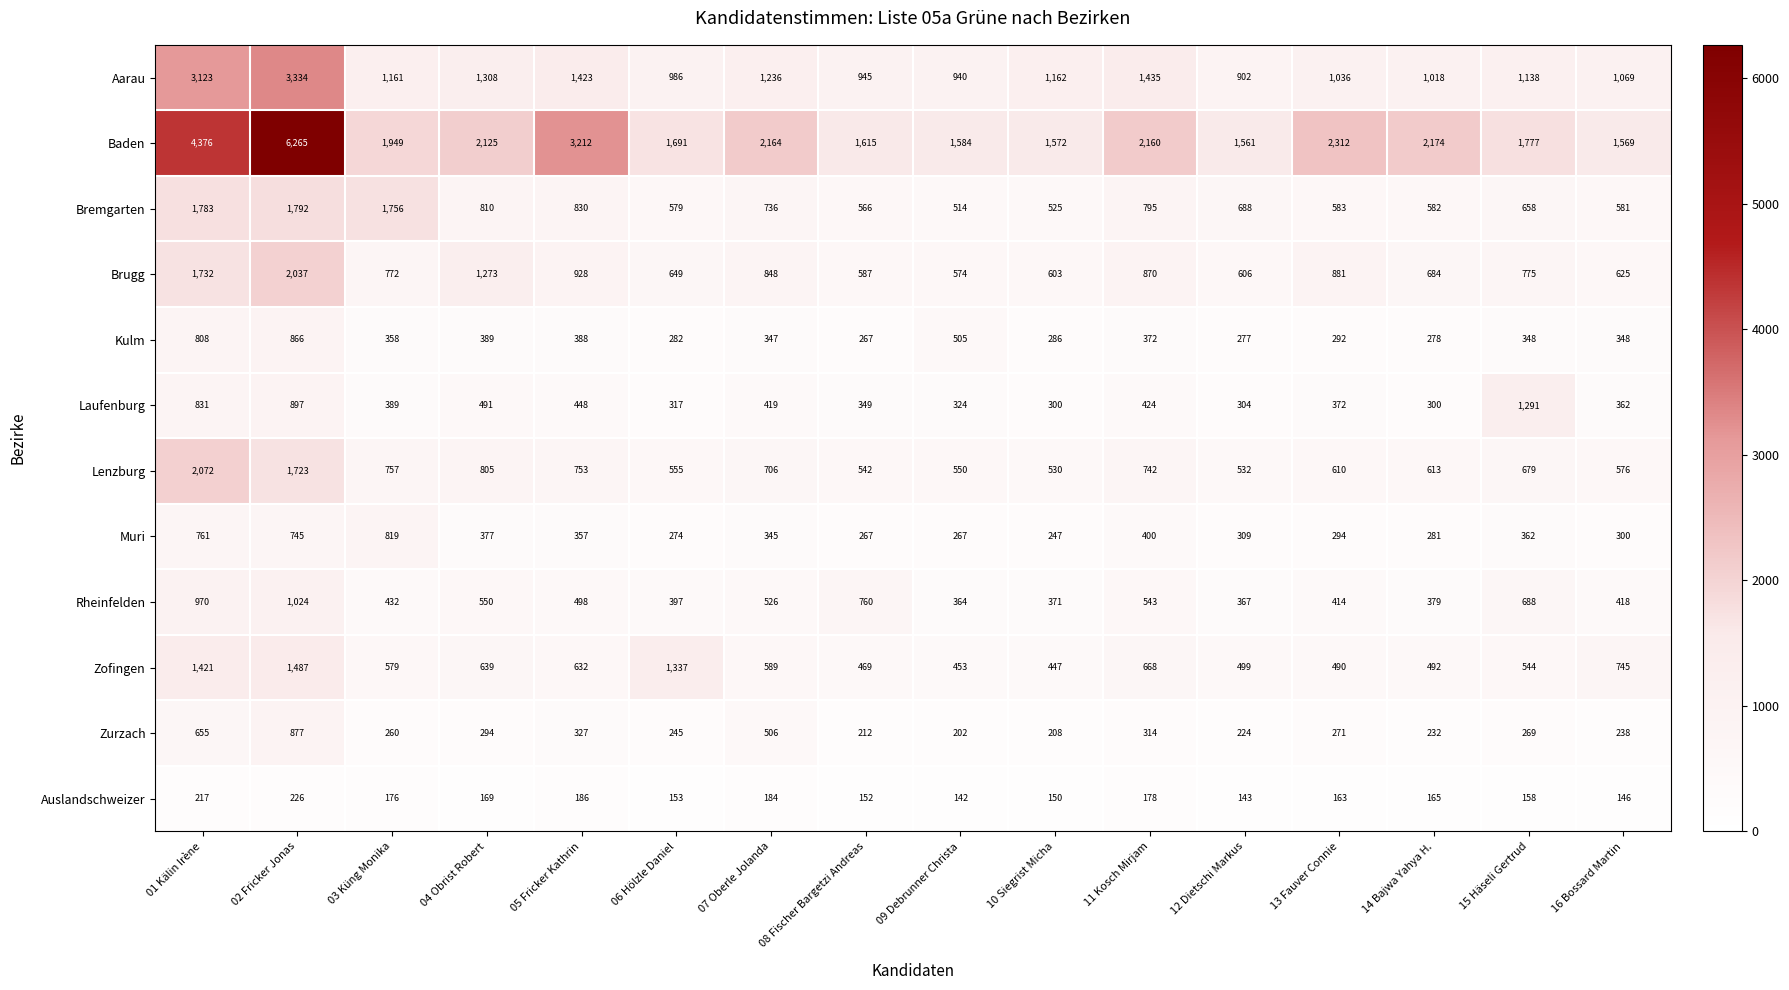

Where is Zofingen nearest to the value 967?

16 Bossard Martin